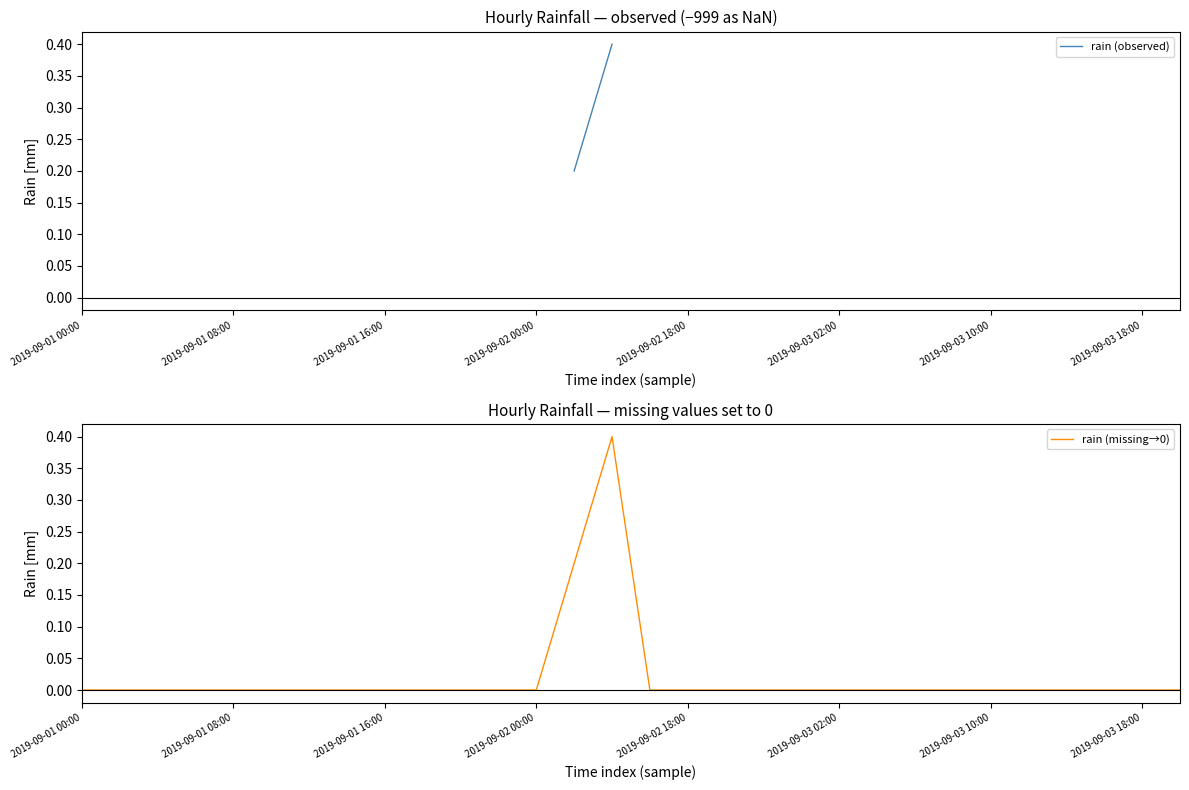

List the series in order of their overall mean, highest first.

rain (observed), rain (missing→0)